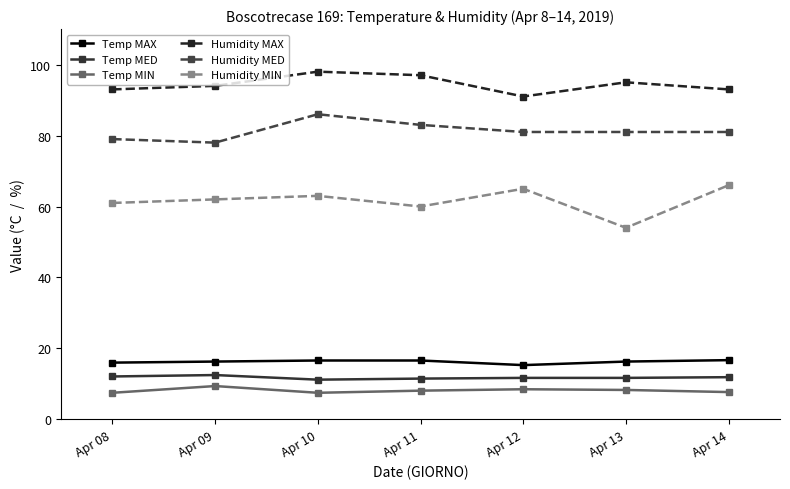

How many distinct data groups are displayed?

6